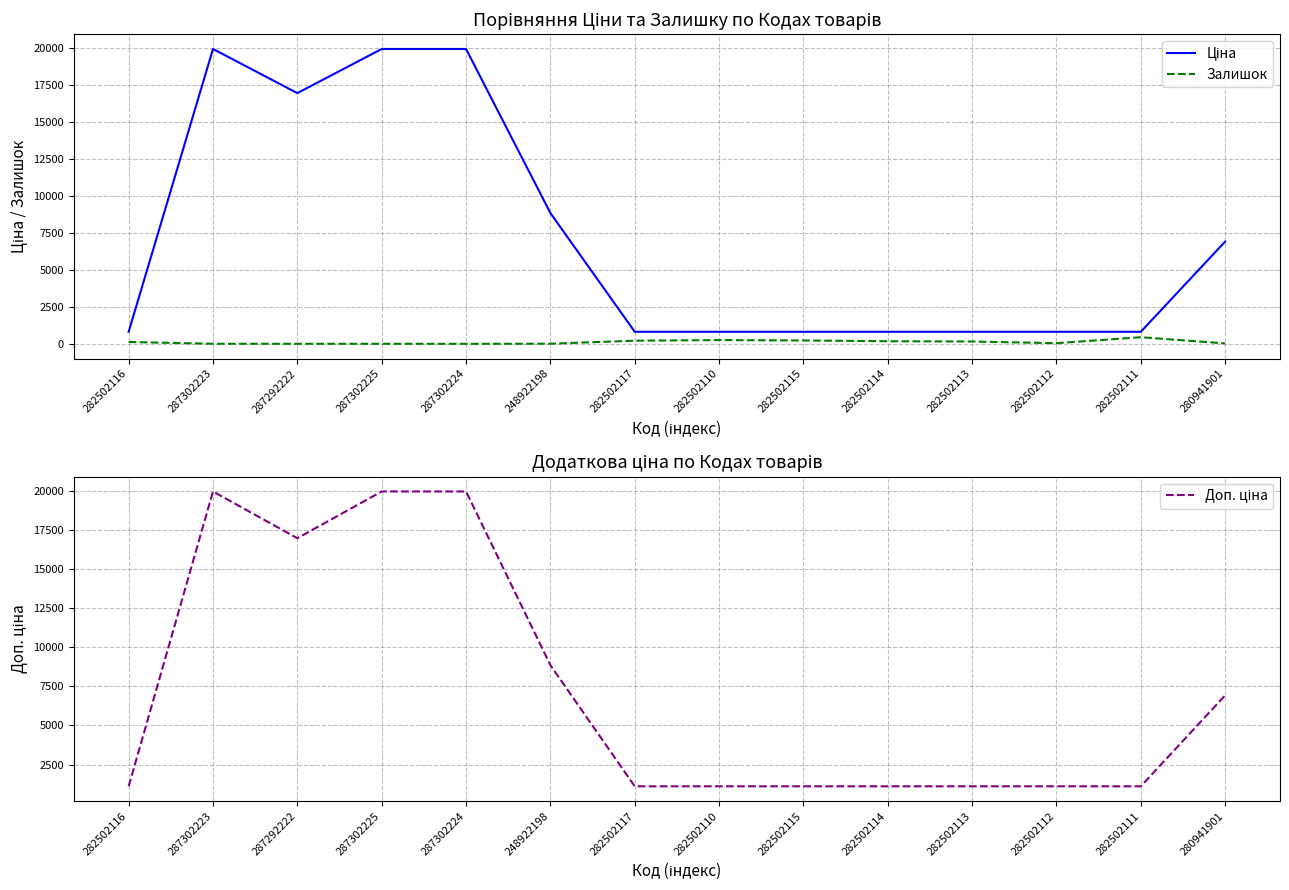

How many lines are shown in the chart?

3